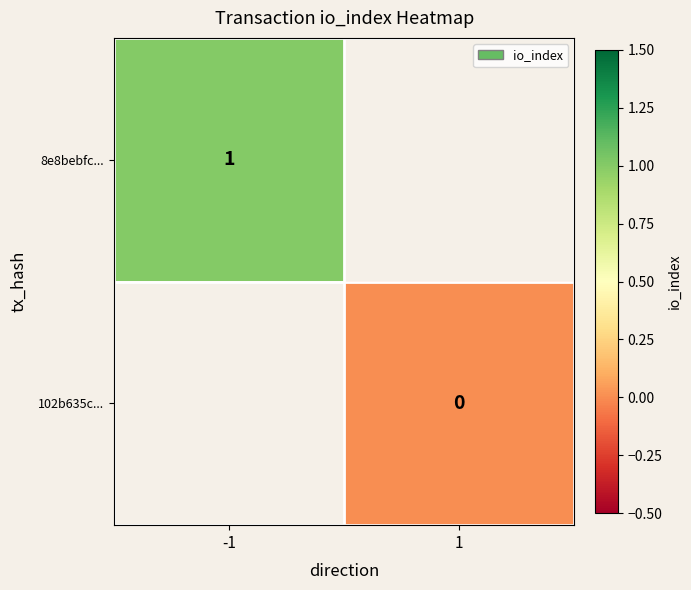

The value of 8e8bebfc... at -1 is 1. True or false?

True